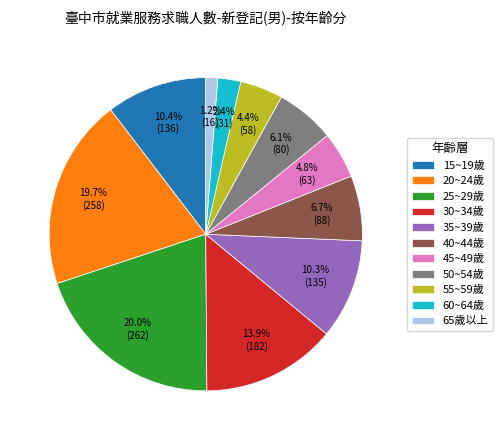

Between 60~64歲 and 25~29歲, which is larger?

25~29歲